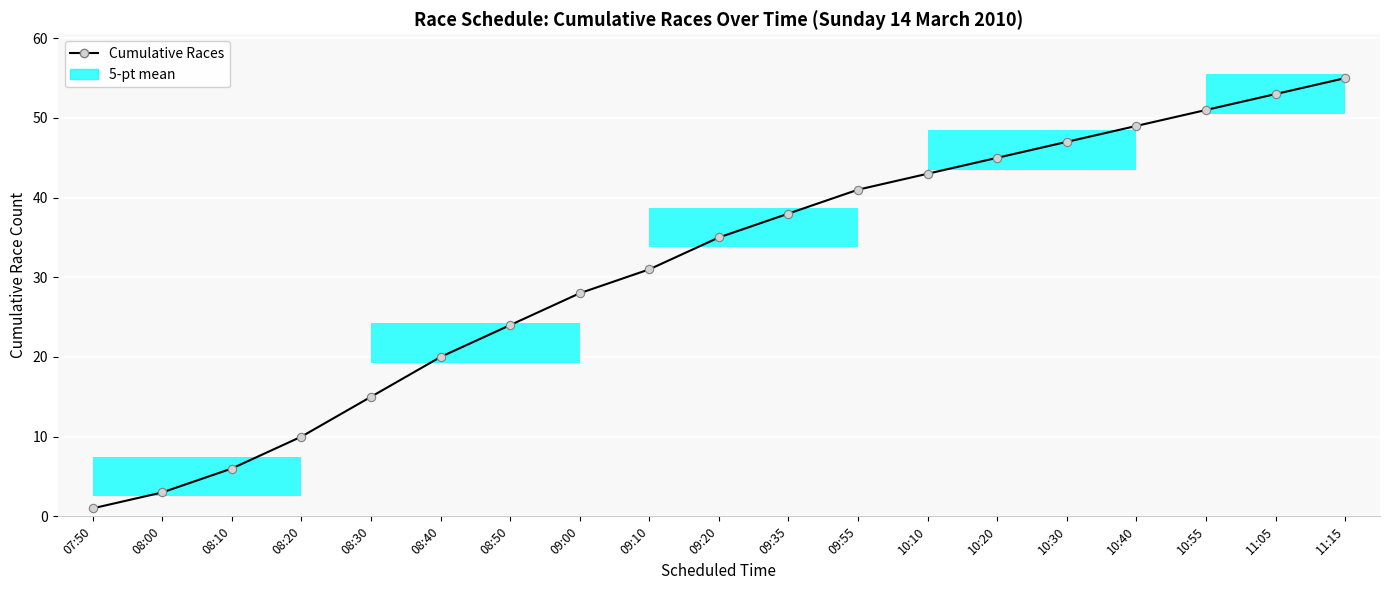

Count the number of categories in the chart.

19